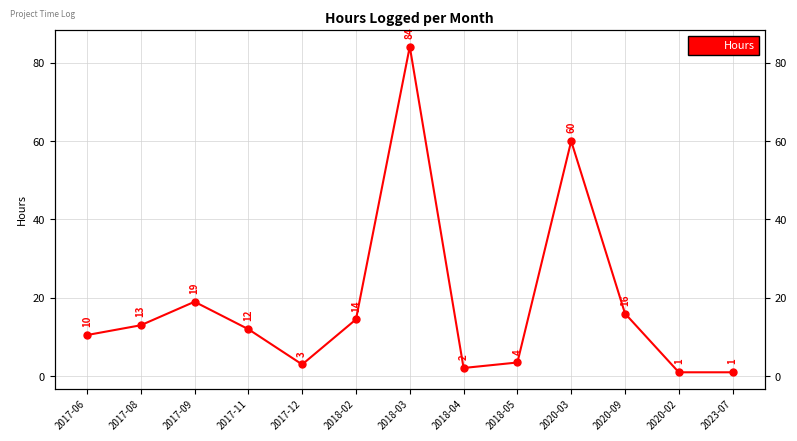

How many lines are shown in the chart?

1